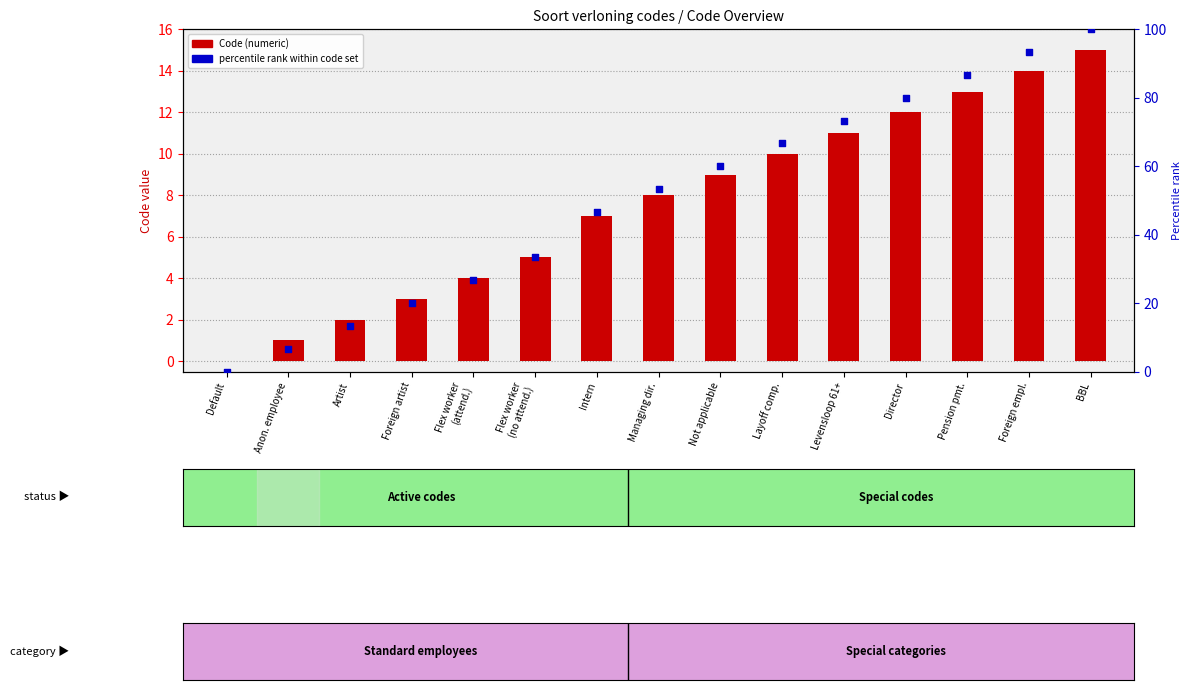

At which category is the sum across all series the highest?

BBL